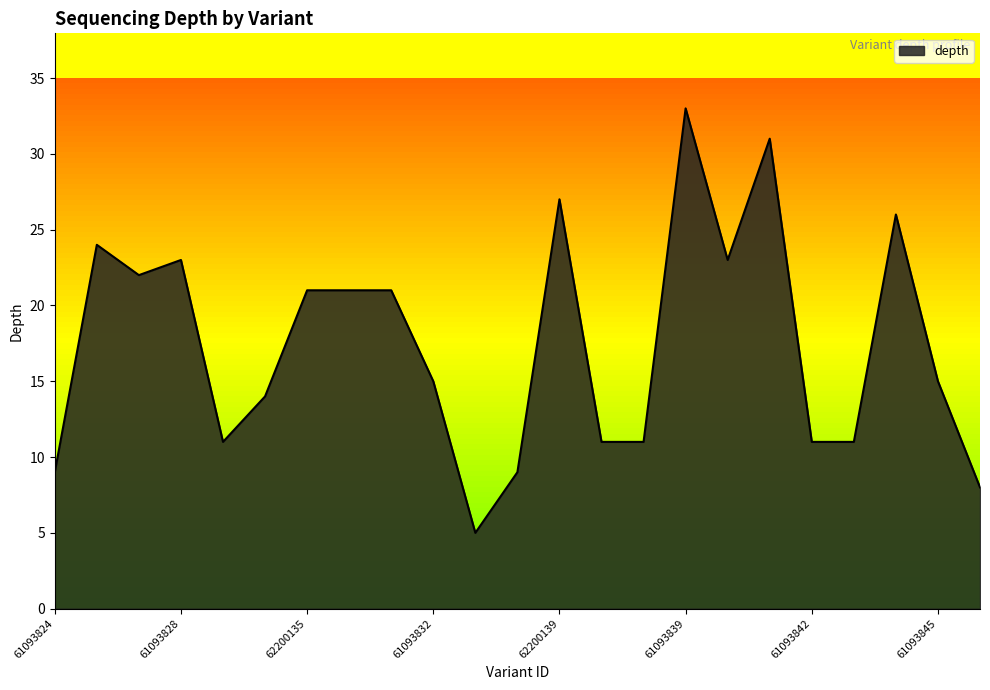

What is the difference between the maximum and minimum values?

28